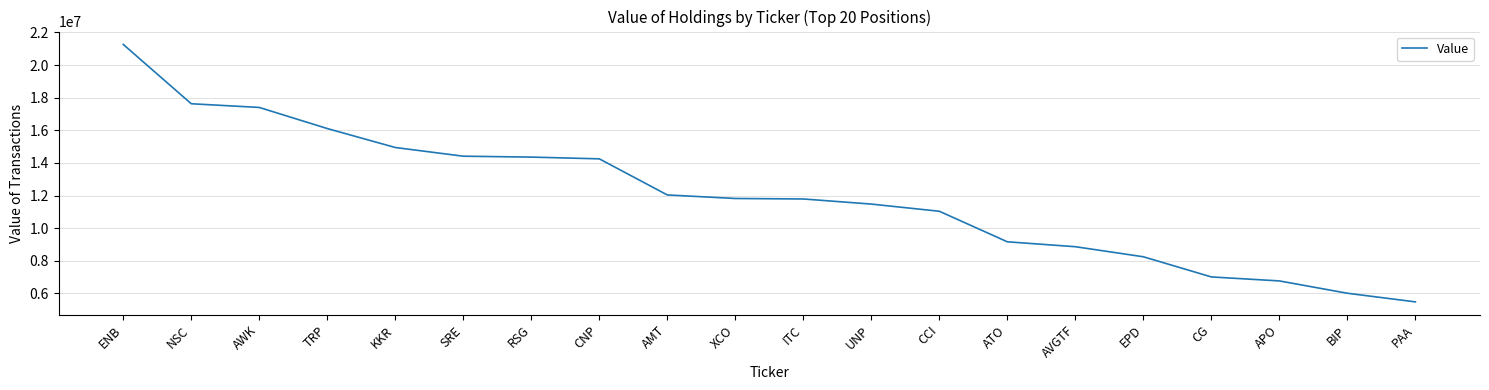

What is the difference between the maximum and minimum values?

15780000